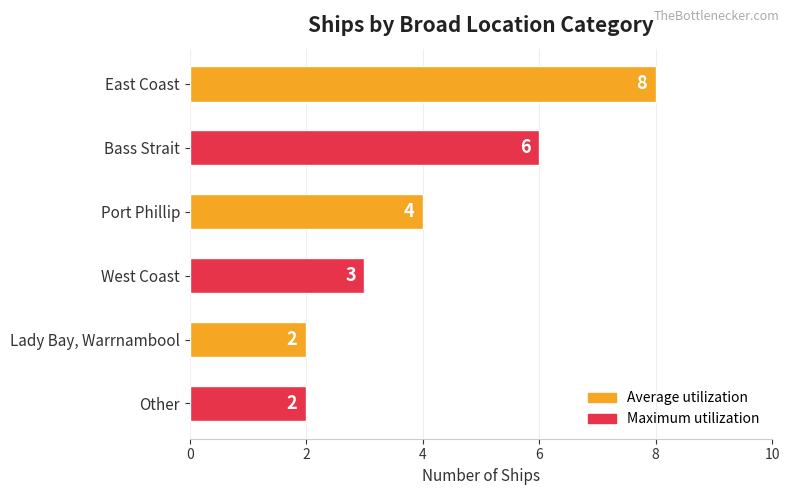

Reading top to bottom, transcribe all the data shown in this chart.

East Coast=8	Bass Strait=6	Port Phillip=4	West Coast=3	Lady Bay, Warrnambool=2	Other=2